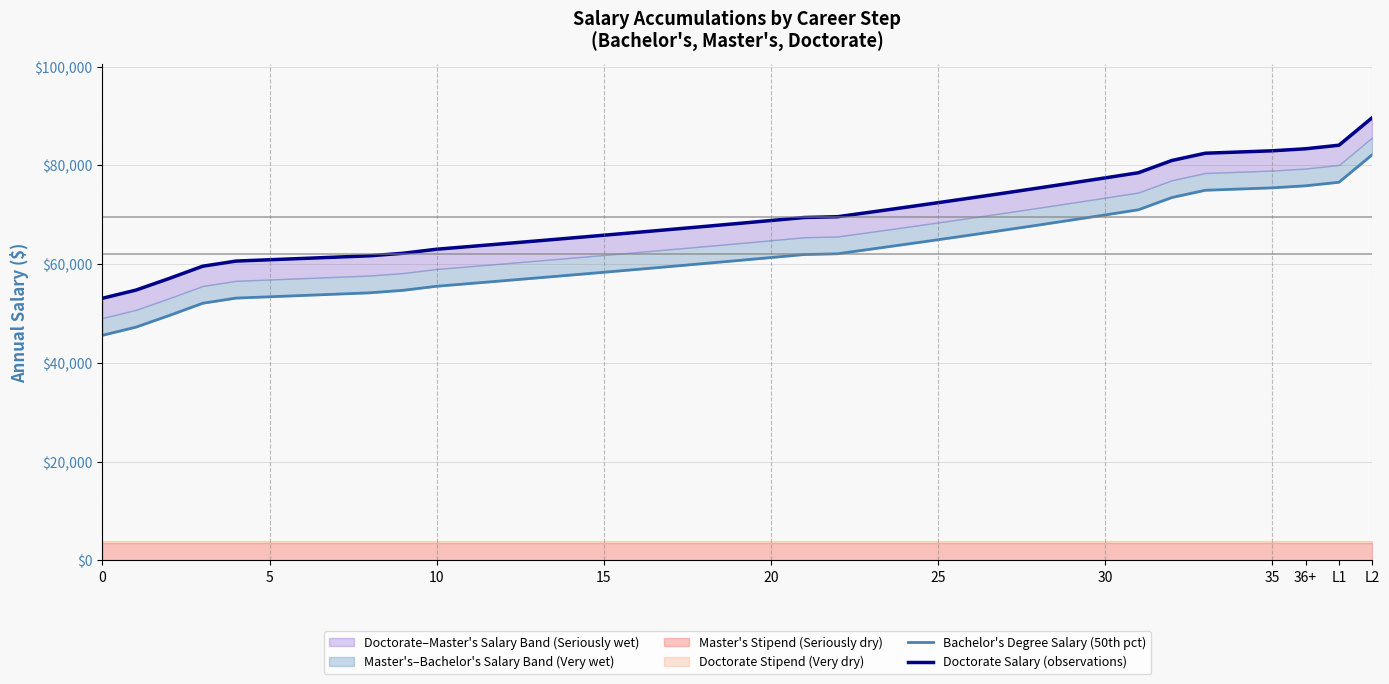

The Doctorate Salary (observations) series shows 70555.3 at 23. True or false?

True